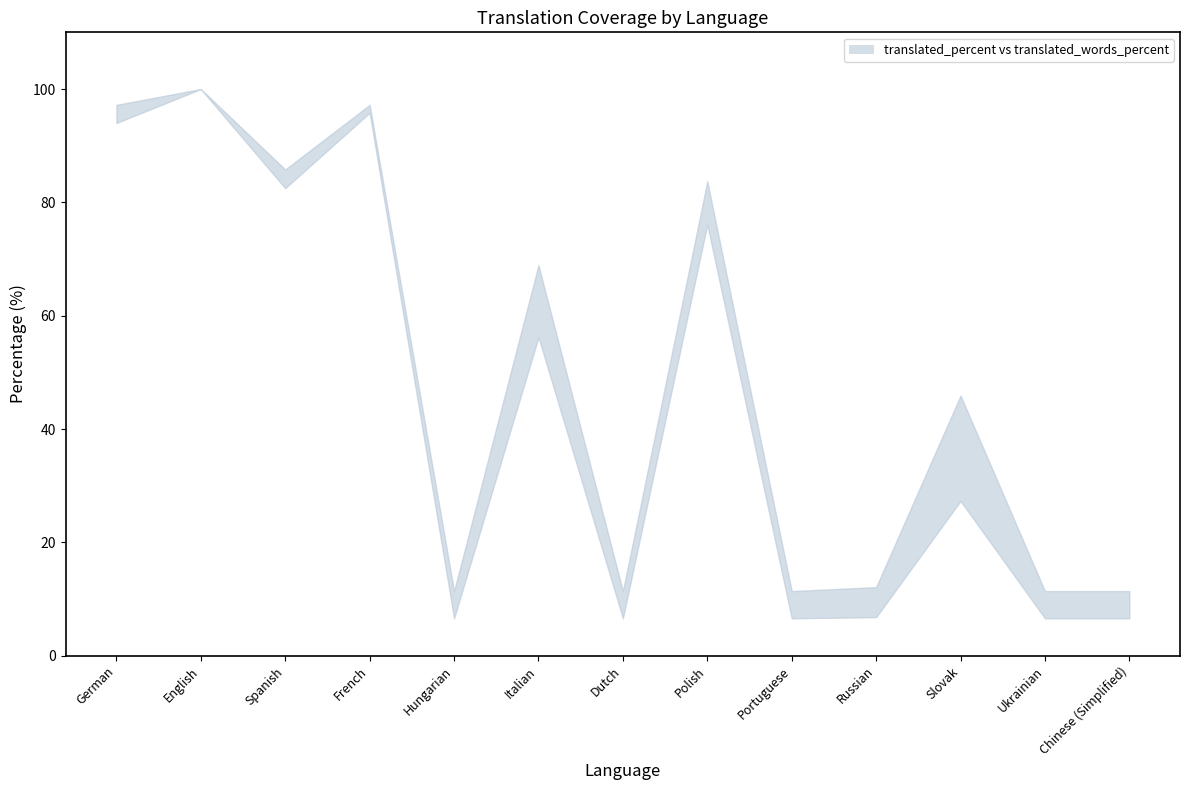

How many categories are shown in the chart?

13